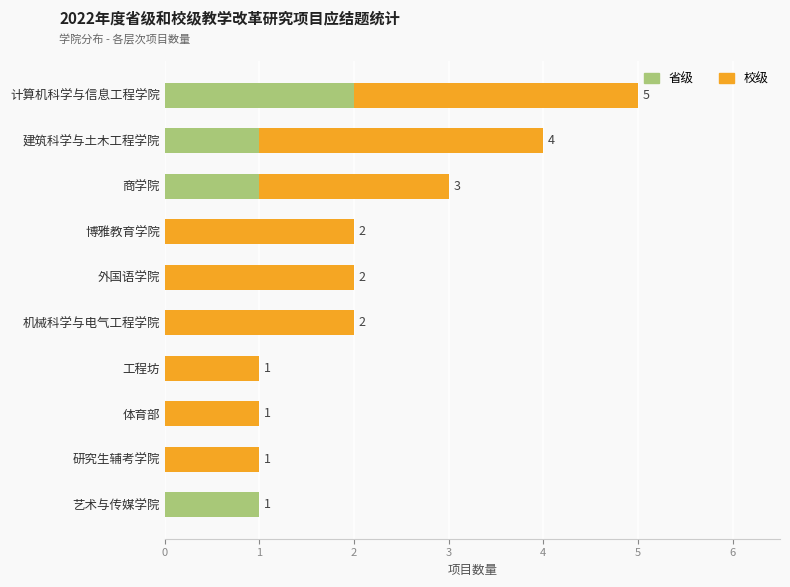

The value of 省级 at 艺术与传媒学院 is 0. True or false?

False